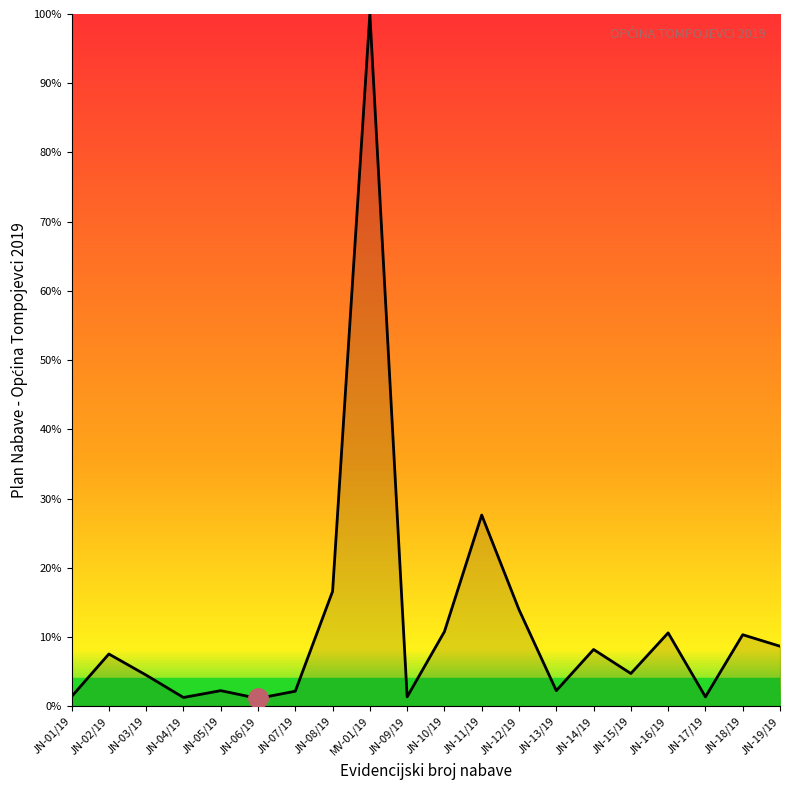

What is the maximum value shown in the chart?

100.0